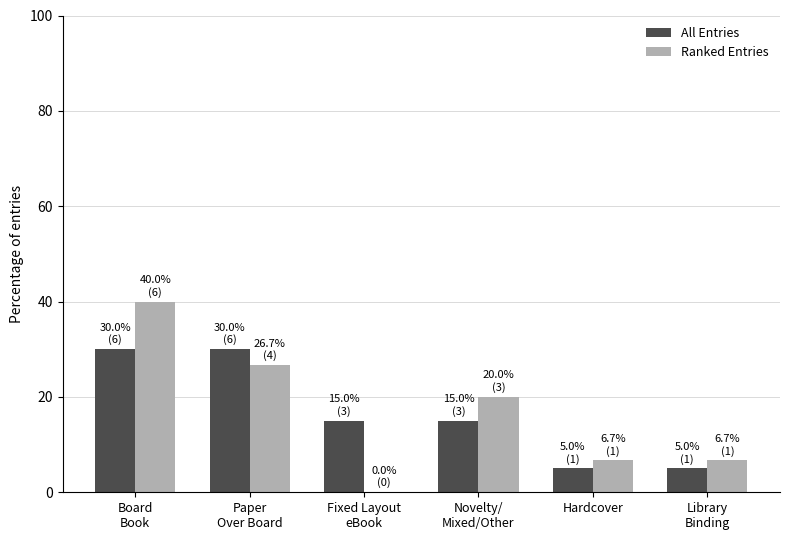

Which series changed the most between Fixed Layout
eBook and Novelty/
Mixed/Other?

Ranked Entries